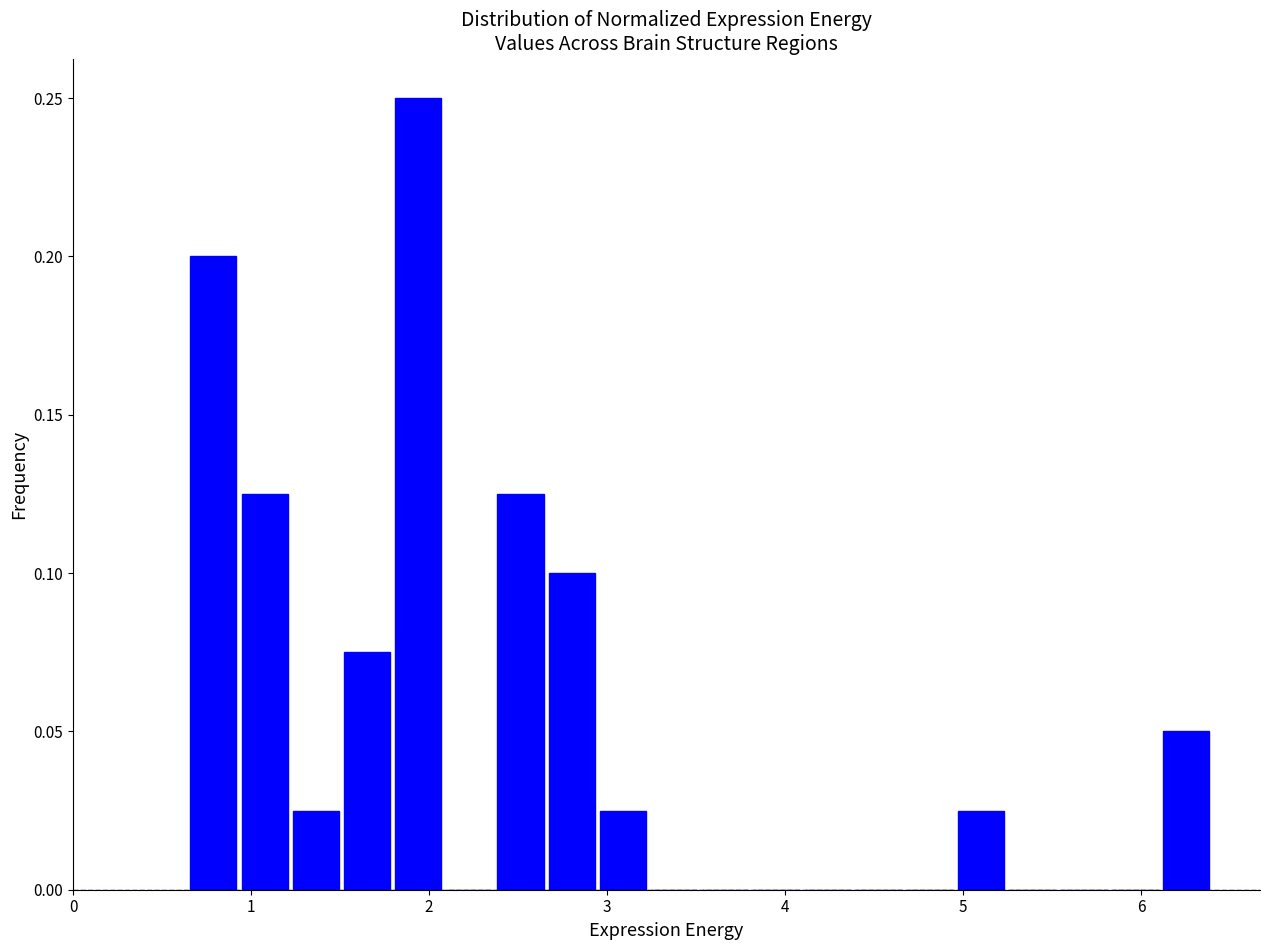

Around what value on the x-axis is the tallest bar? Give the approximate position of its centre, as read against the axis.

1.9